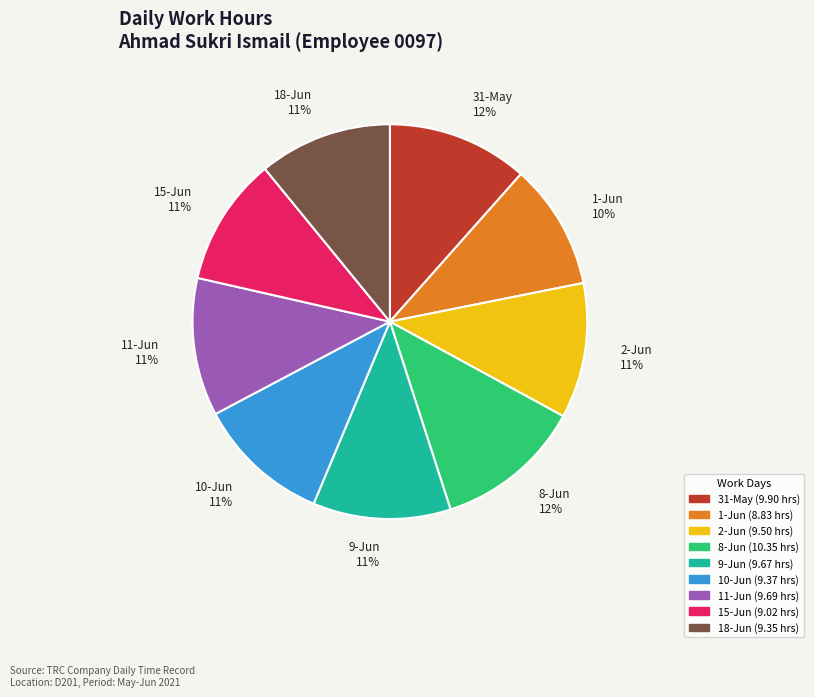

To the nearest percent, what is the average slice percentage?

11%